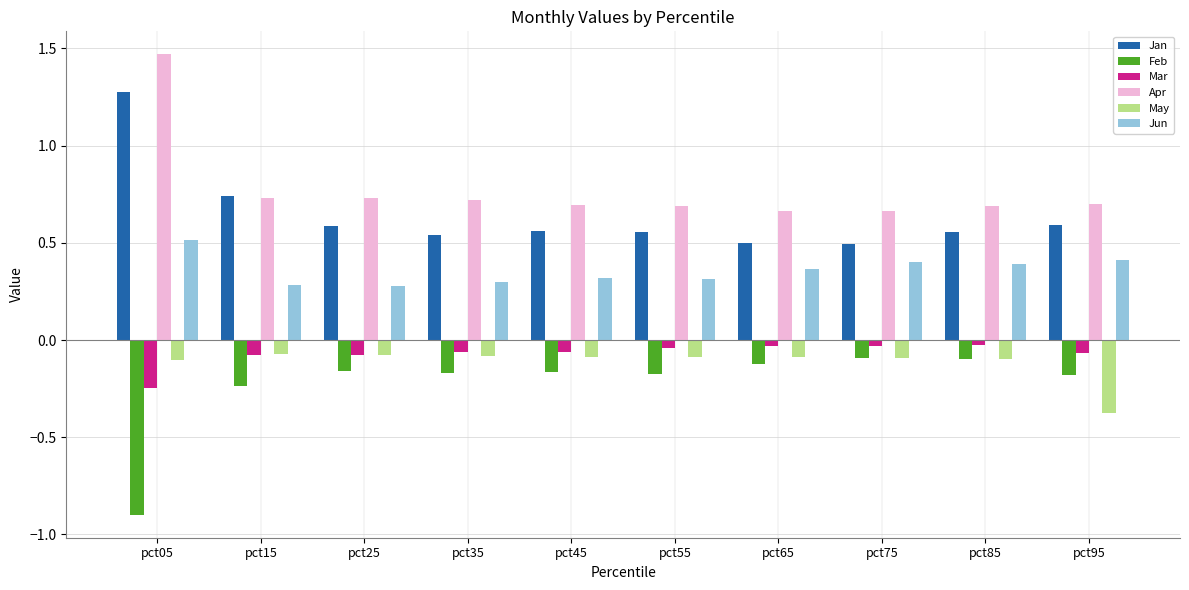

The value of Jun at pct15 is 0.1. True or false?

False